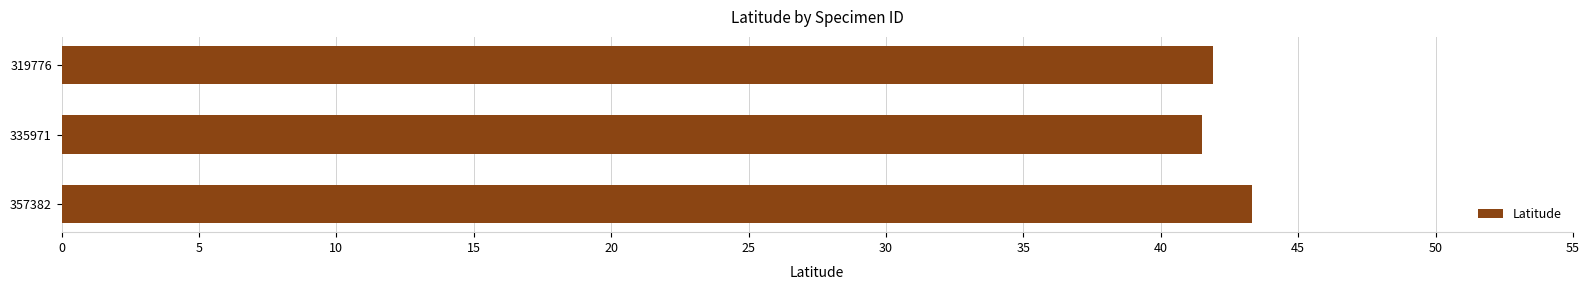

What is the minimum value shown in the chart?

41.5